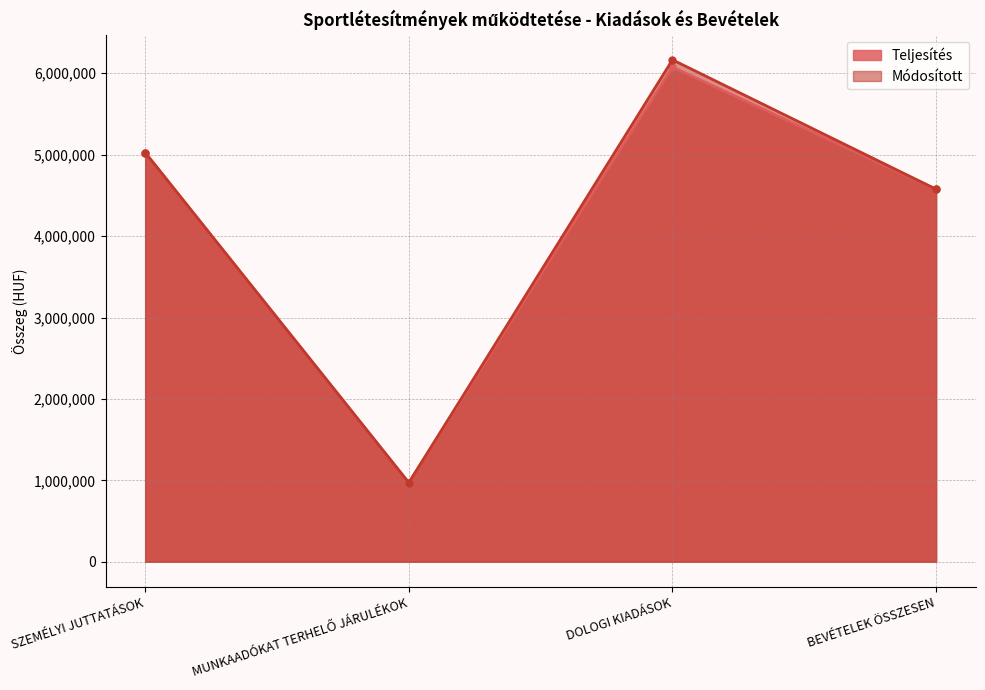

Between BEVÉTELEK ÖSSZESEN and MUNKAADÓKAT TERHELŐ JÁRULÉKOK, which is larger?

BEVÉTELEK ÖSSZESEN